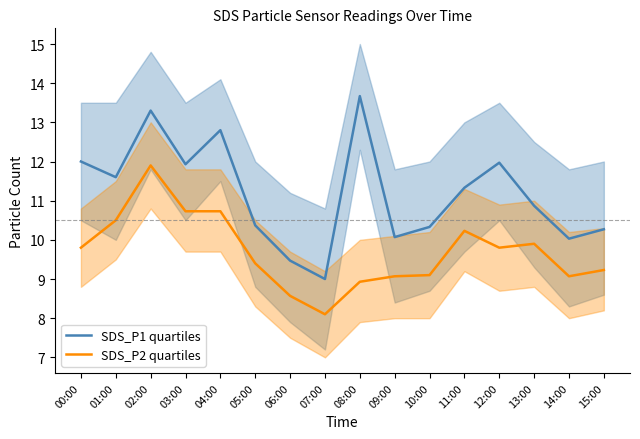

Reading left to right, transcribe all the data shown in this chart.

SDS_P1 quartiles: 00:00=12.0	01:00=11.6	02:00=13.3	03:00=11.9	04:00=12.8	05:00=10.4	06:00=9.5	07:00=9.0	08:00=13.7	09:00=10.1	10:00=10.3	11:00=11.3	12:00=12.0	13:00=10.9	14:00=10.0	15:00=10.3
SDS_P2 quartiles: 00:00=9.8	01:00=10.5	02:00=11.9	03:00=10.7	04:00=10.7	05:00=9.4	06:00=8.6	07:00=8.1	08:00=8.9	09:00=9.1	10:00=9.1	11:00=10.2	12:00=9.8	13:00=9.9	14:00=9.1	15:00=9.2